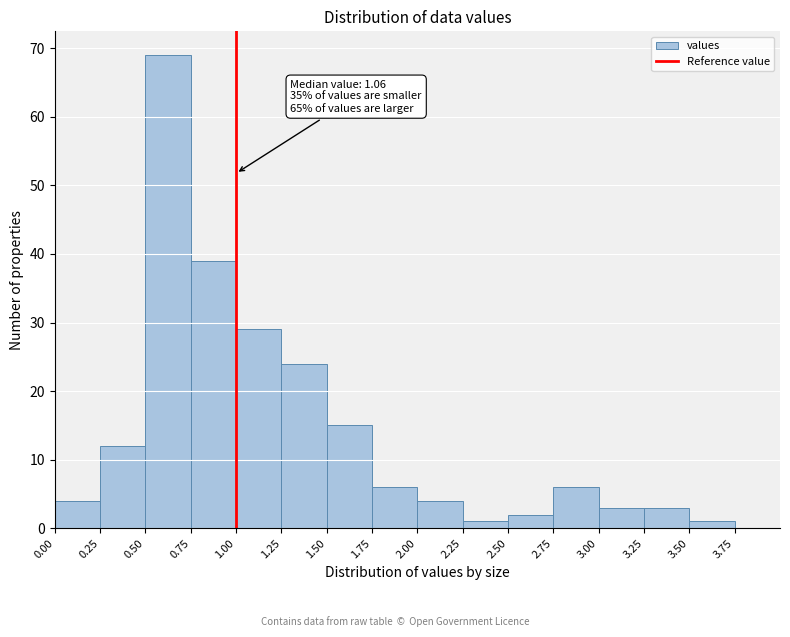

Over which range of the x-axis is the bar tallest?

0.50 to 0.75